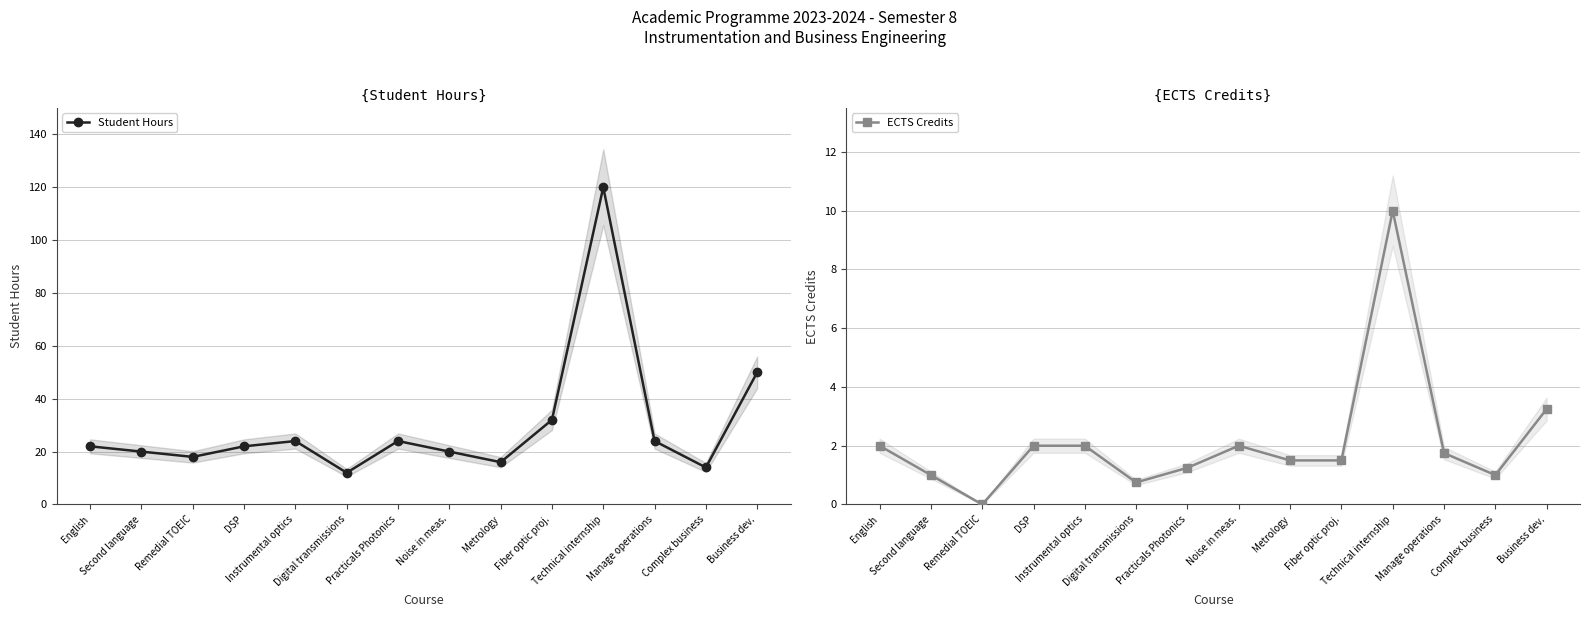

True or false: Student Hours and ECTS Credits cross at least once.

False